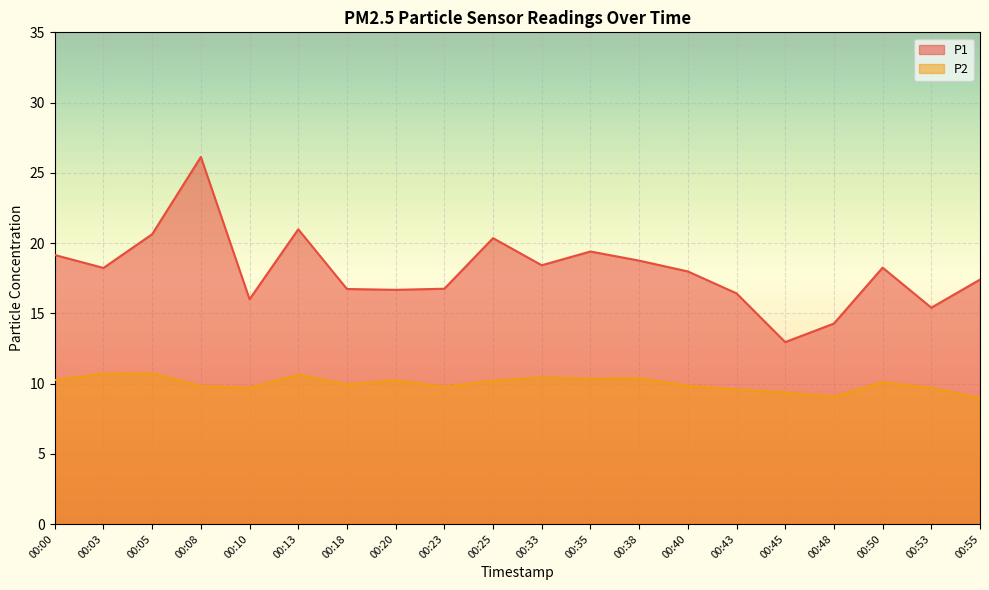

What is the value of the P1 point at the 2nd from the left?

18.2